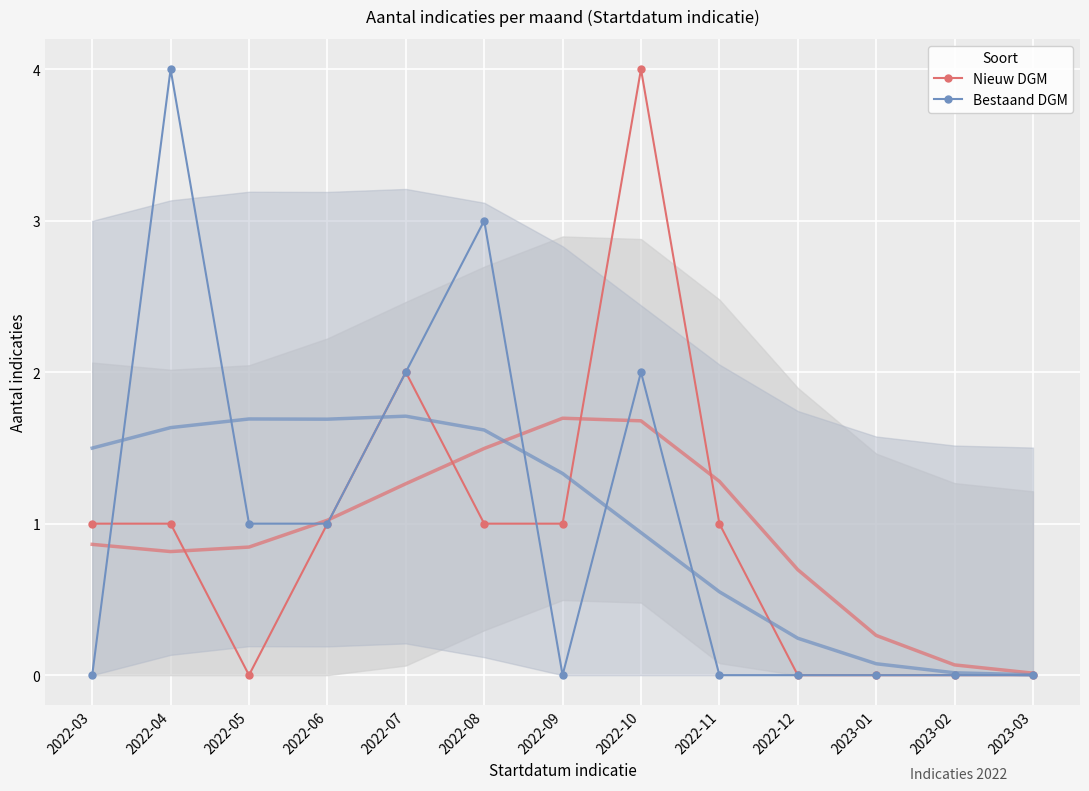

At which category does Bestaand DGM reach its first local valley?

2022-09